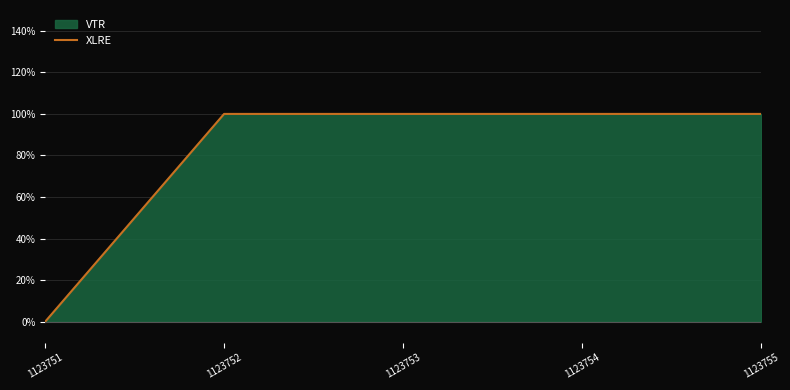

List the labels in order of value, smallest first.

1123751, 1123752, 1123753, 1123754, 1123755